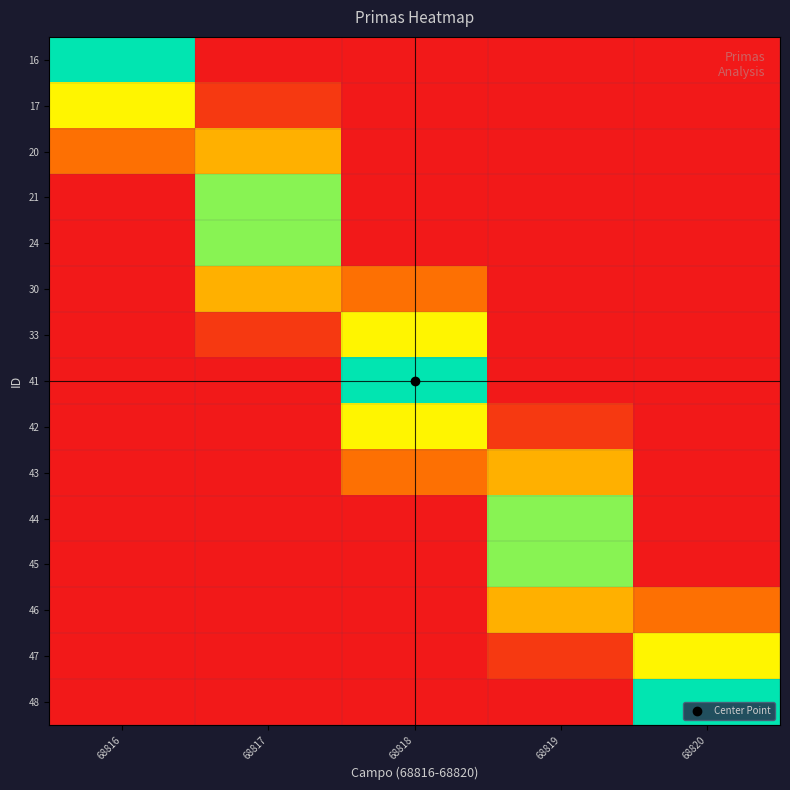

Count the number of categories in the chart.

5